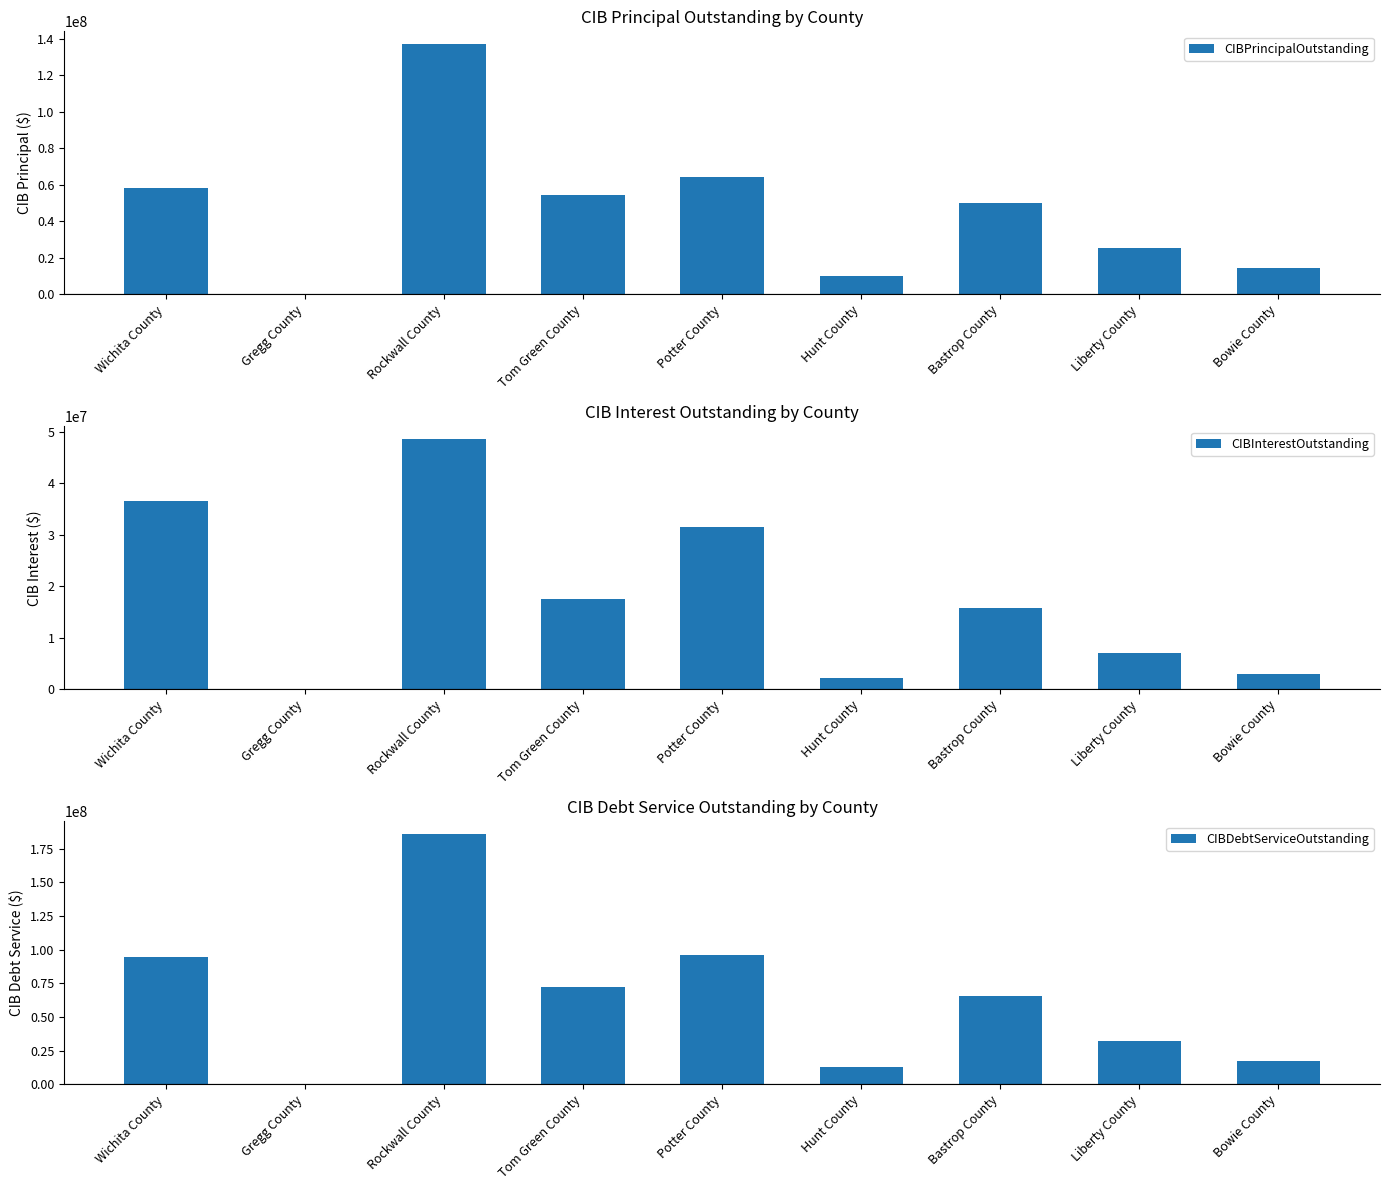

How many positive values does the CIBInterestOutstanding series have?

8